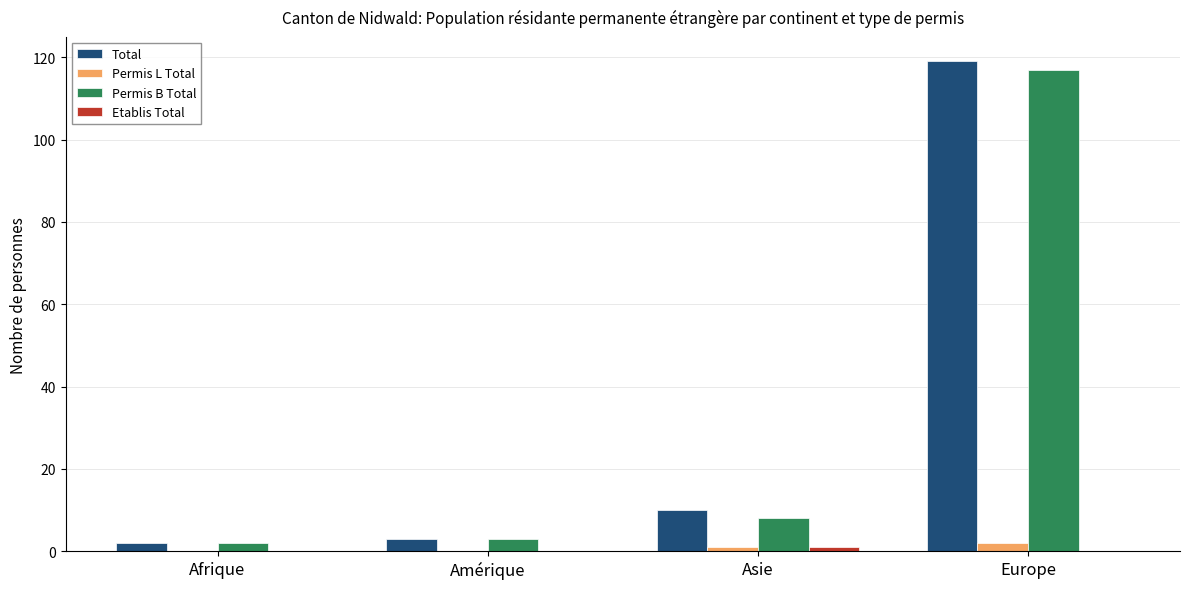

At which label is Permis B Total closest to 59?

Asie